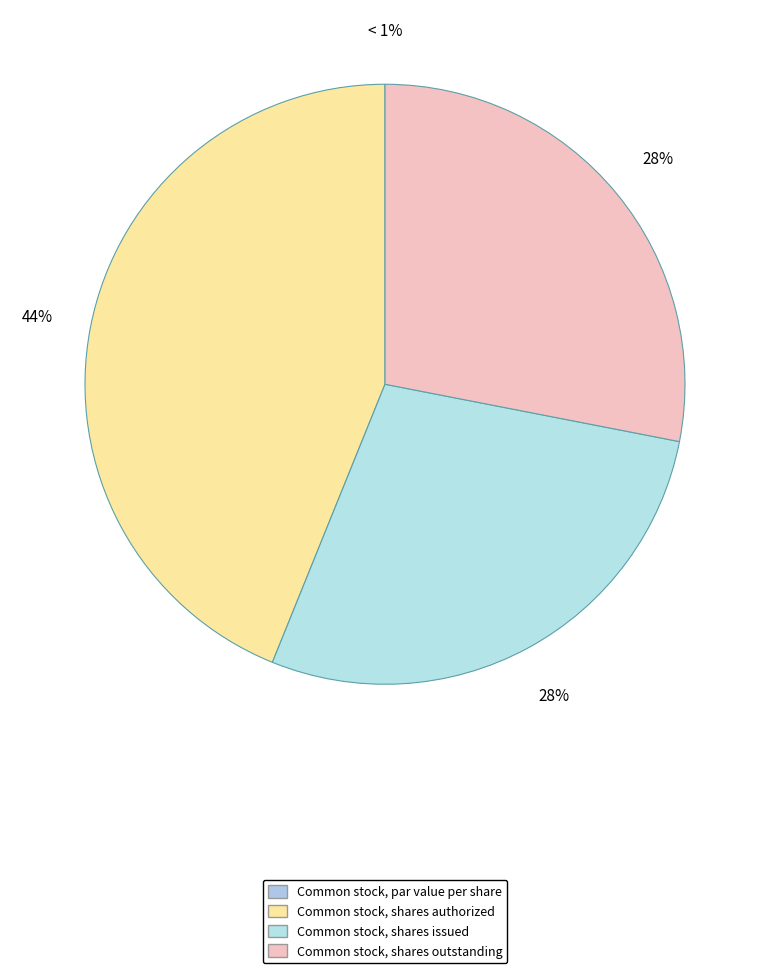

How many segments does this pie chart have?

4